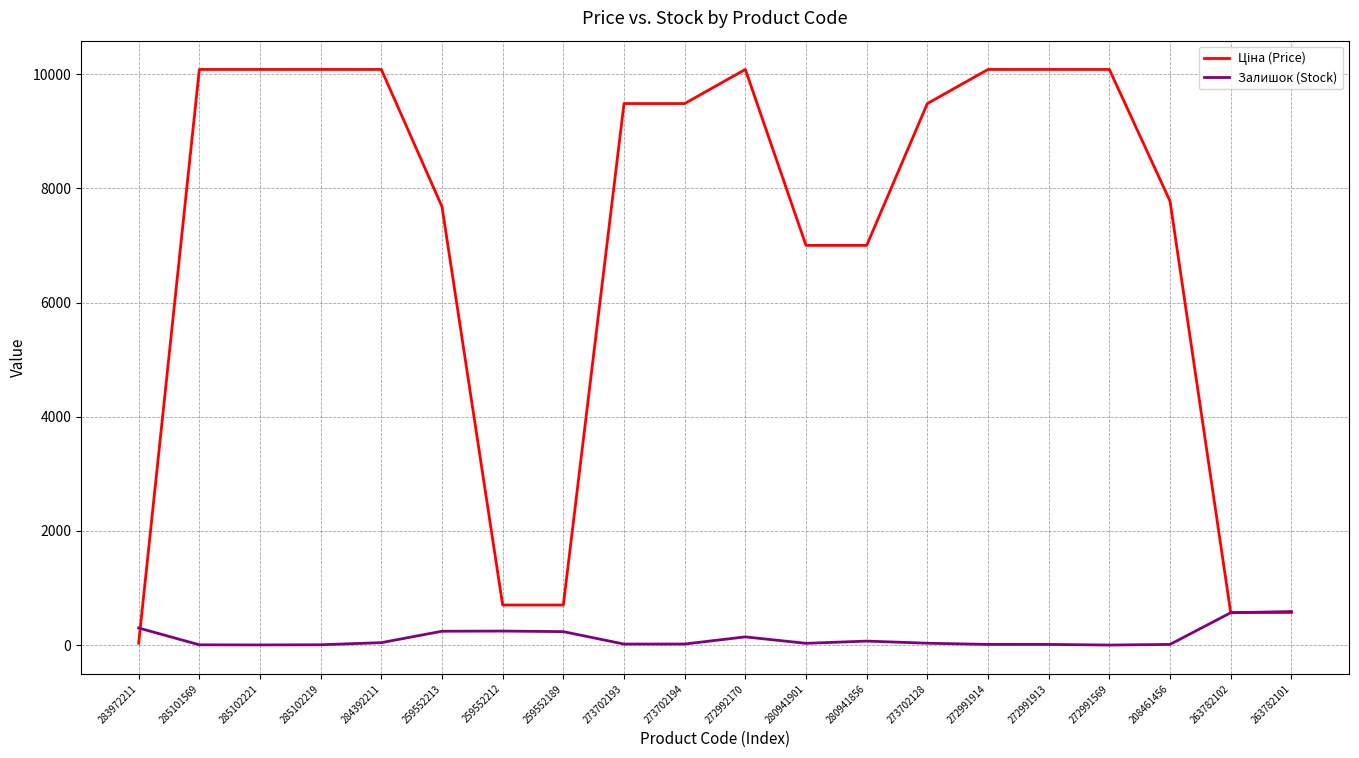

Is it true that Залишок (Stock) equals 11.0 at 272991913?

True